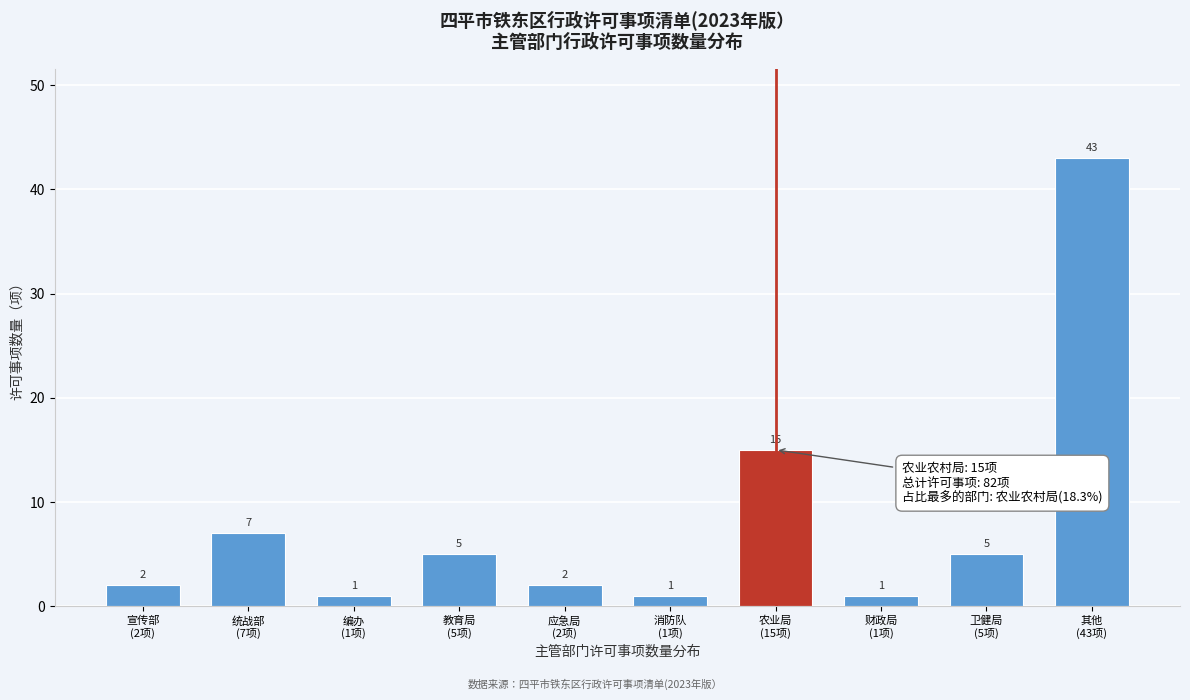

Reading left to right, extract all data points from this chart.

2	7	1	5	2	1	15	1	5	43